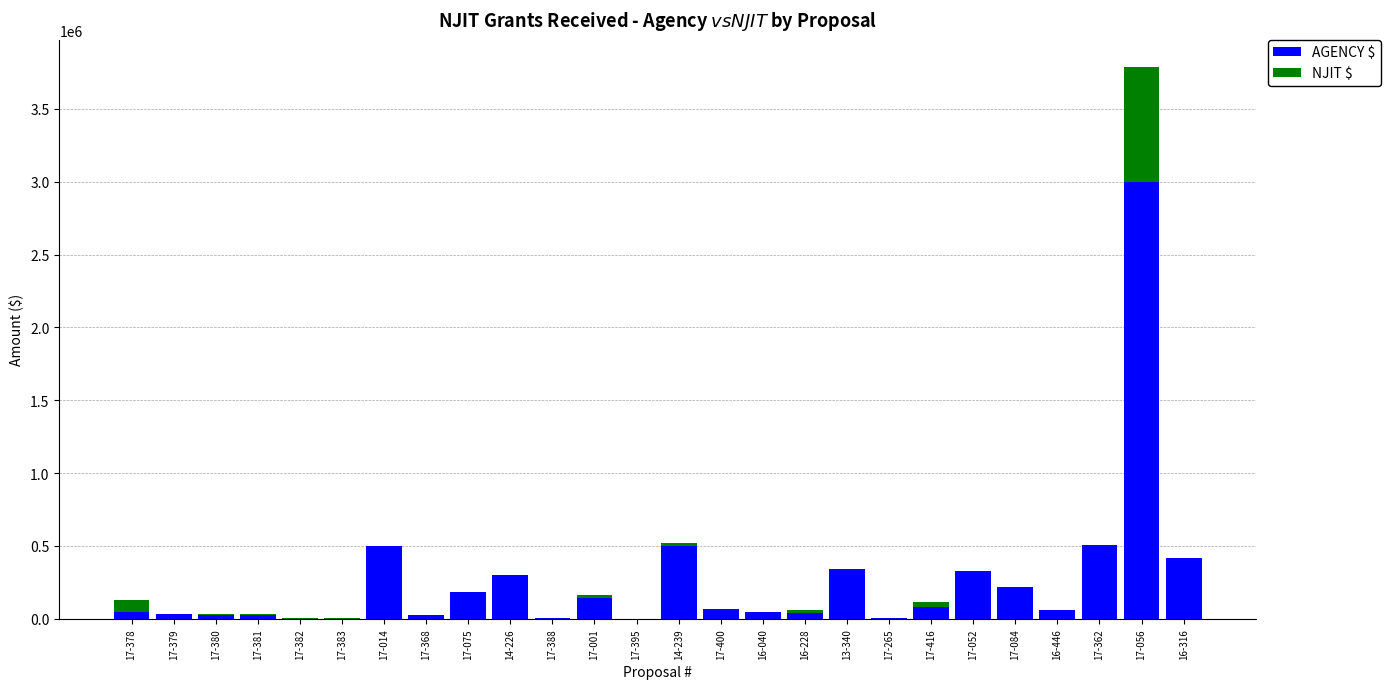

At which category is the sum across all series the highest?

17-056